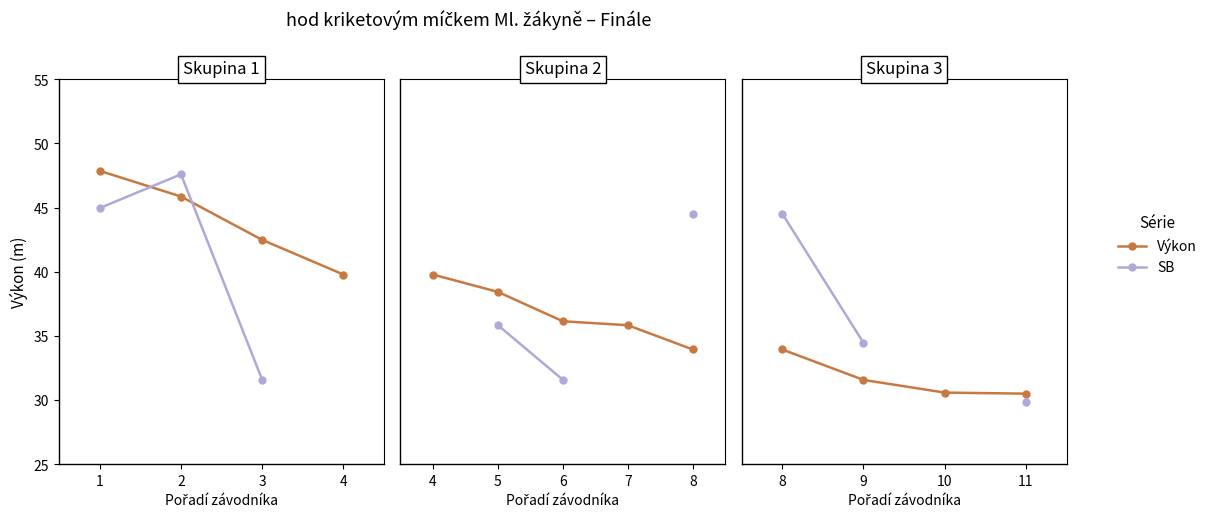

Count the Výkon values in the range 30 to 33.

3